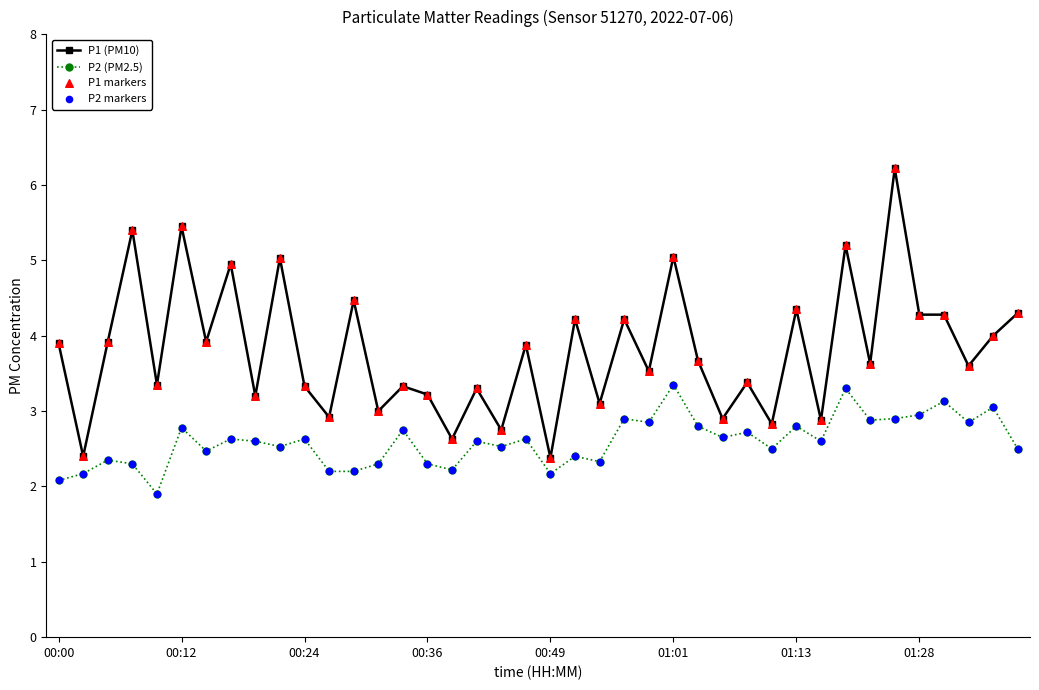

Which series has the widest spread of values?

P1 (PM10)